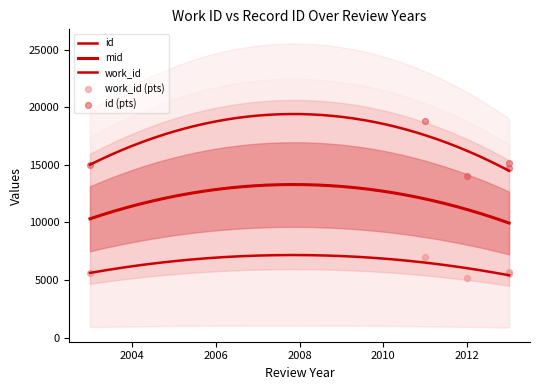

What is the total value across all series at 2012-01-12?

19215